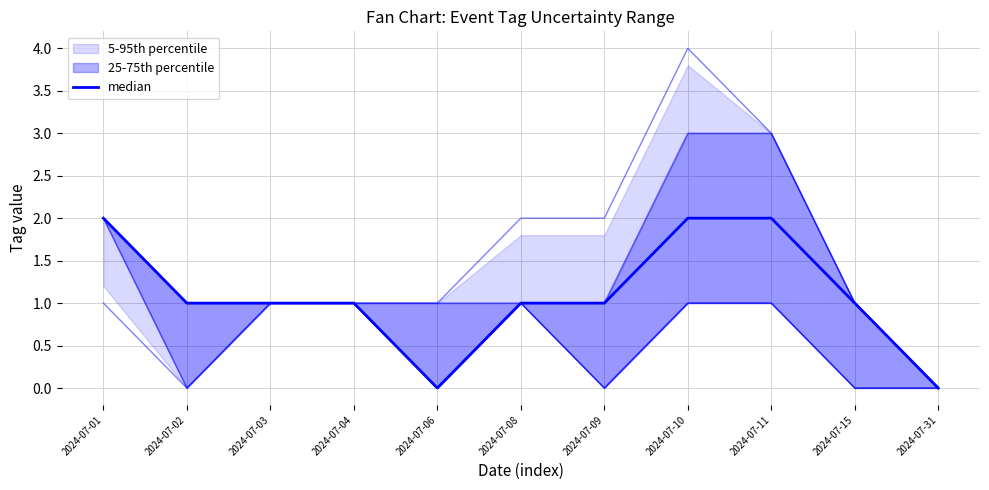

Which label corresponds to the smallest value in the chart?

2024-07-06